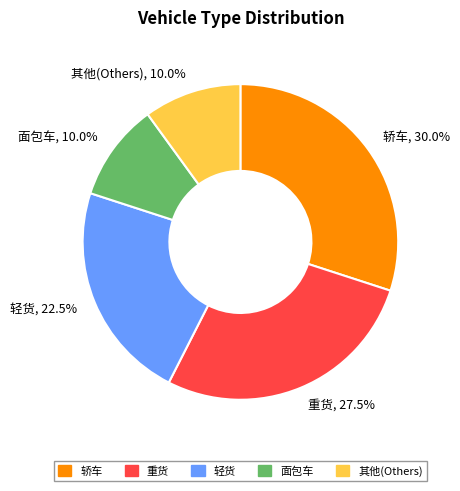

Between 轻货, 22.5% and 面包车, 10.0%, which is larger?

轻货, 22.5%